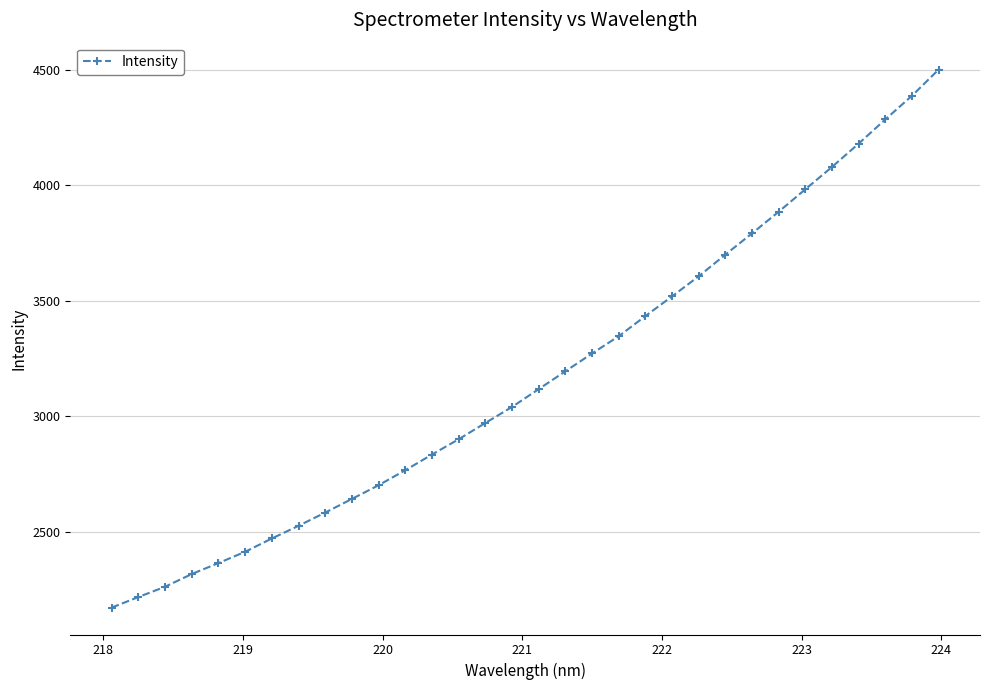

What is the value of the 16th point from the left?

3040.2